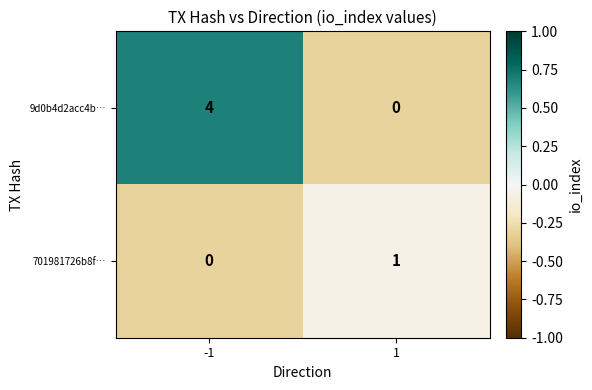

How many positive values does the 701981726b8f… series have?

1